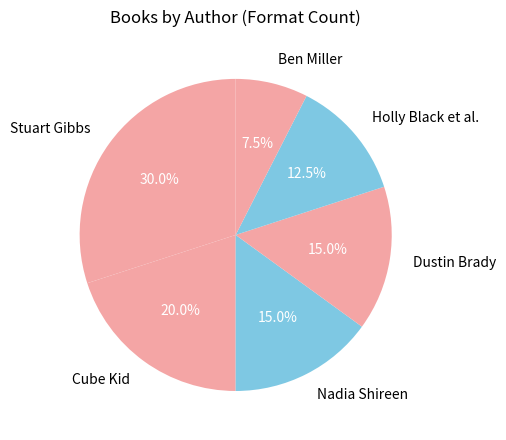

What is the ratio of the value at Nadia Shireen to the value at Stuart Gibbs?

0.5